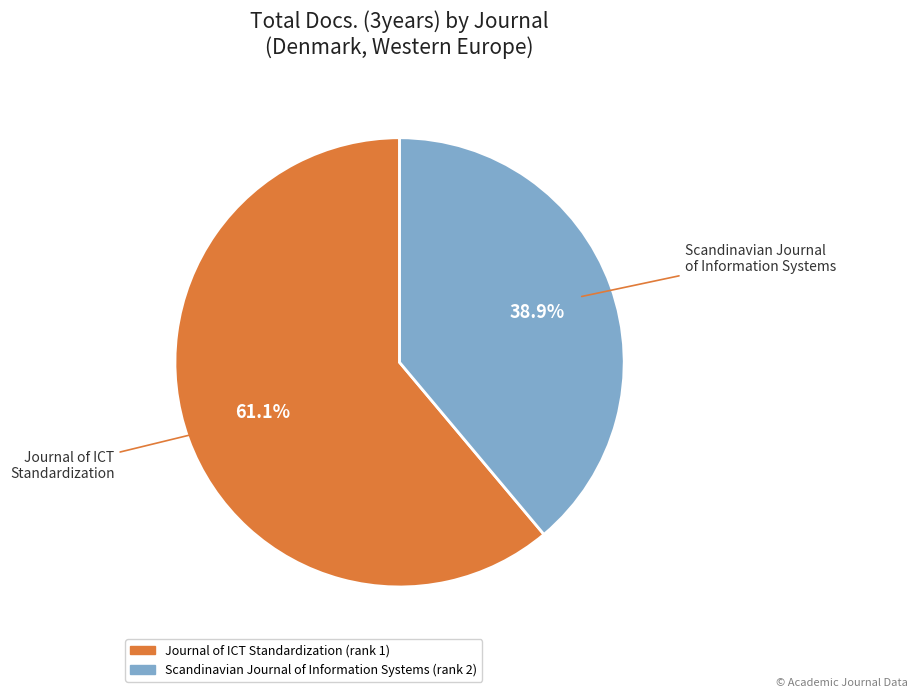

To the nearest percent, what percentage of the pie is Journal of ICT Standardization?

61%